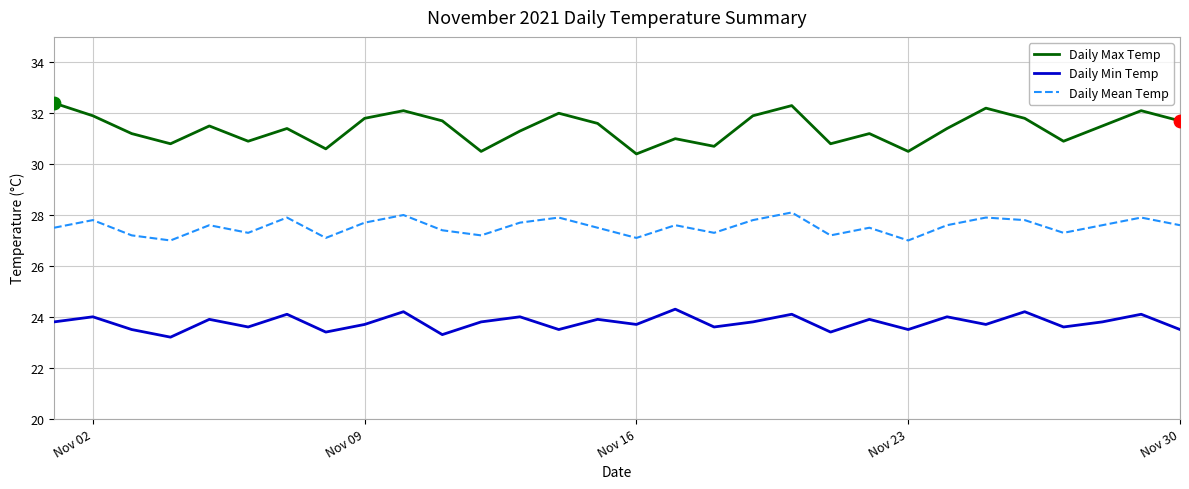

Which series has the widest spread of values?

Daily Max Temp